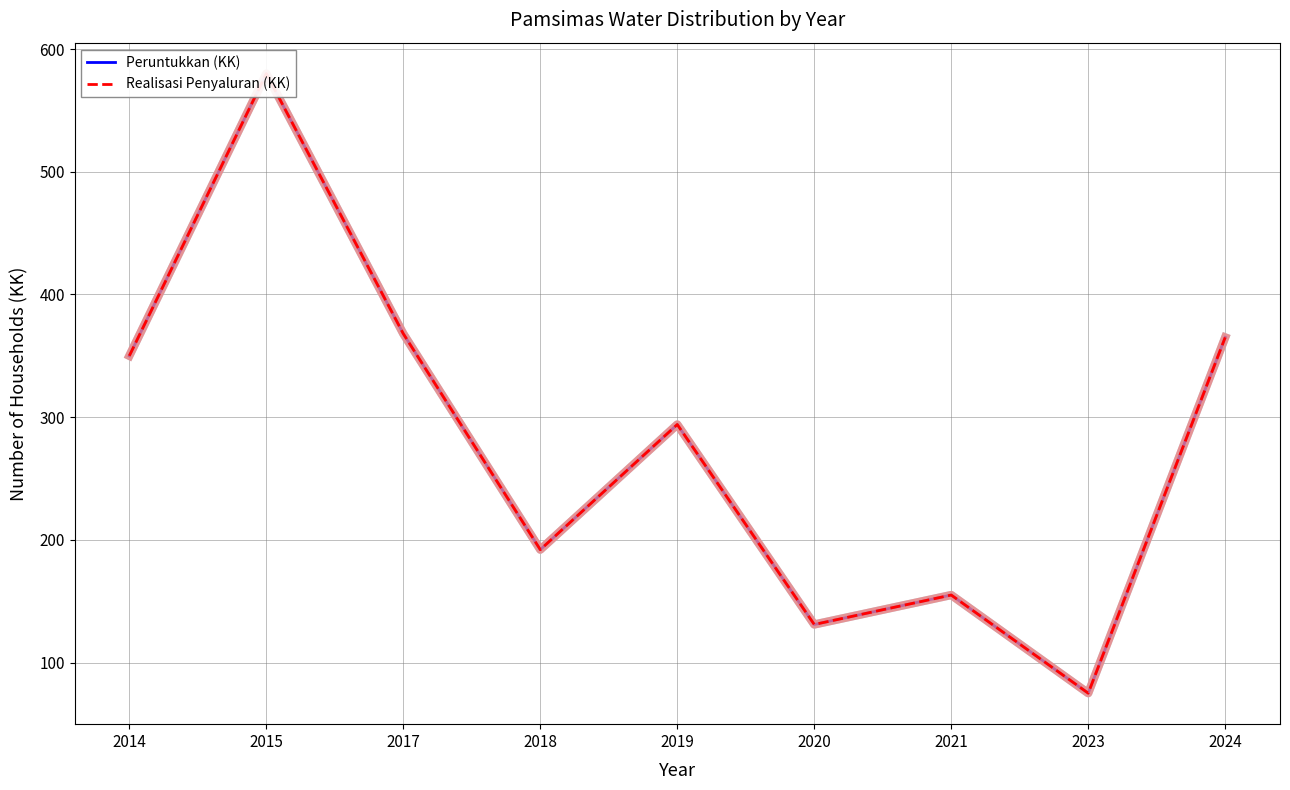

Reading left to right, what are all the values shown in this chart?

Peruntukkan (KK): 2014=350	2015=580	2017=368	2018=192	2019=294	2020=131	2021=155	2023=75	2024=365
Realisasi Penyaluran (KK): 2014=350	2015=580	2017=368	2018=192	2019=294	2020=131	2021=155	2023=75	2024=365